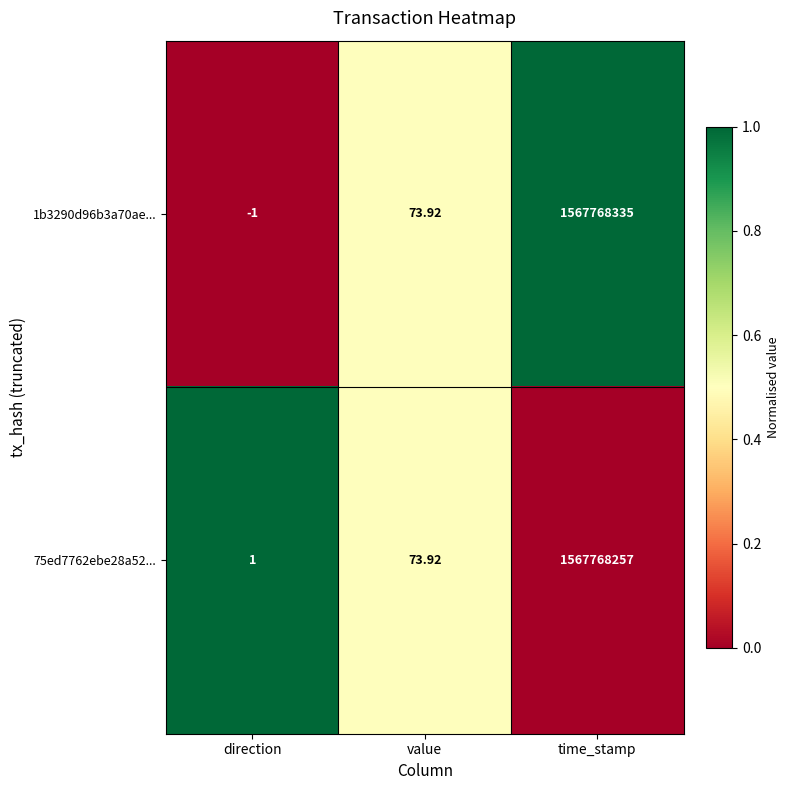

Which series has the largest total across all categories?

1b3290d96b3a70ae...